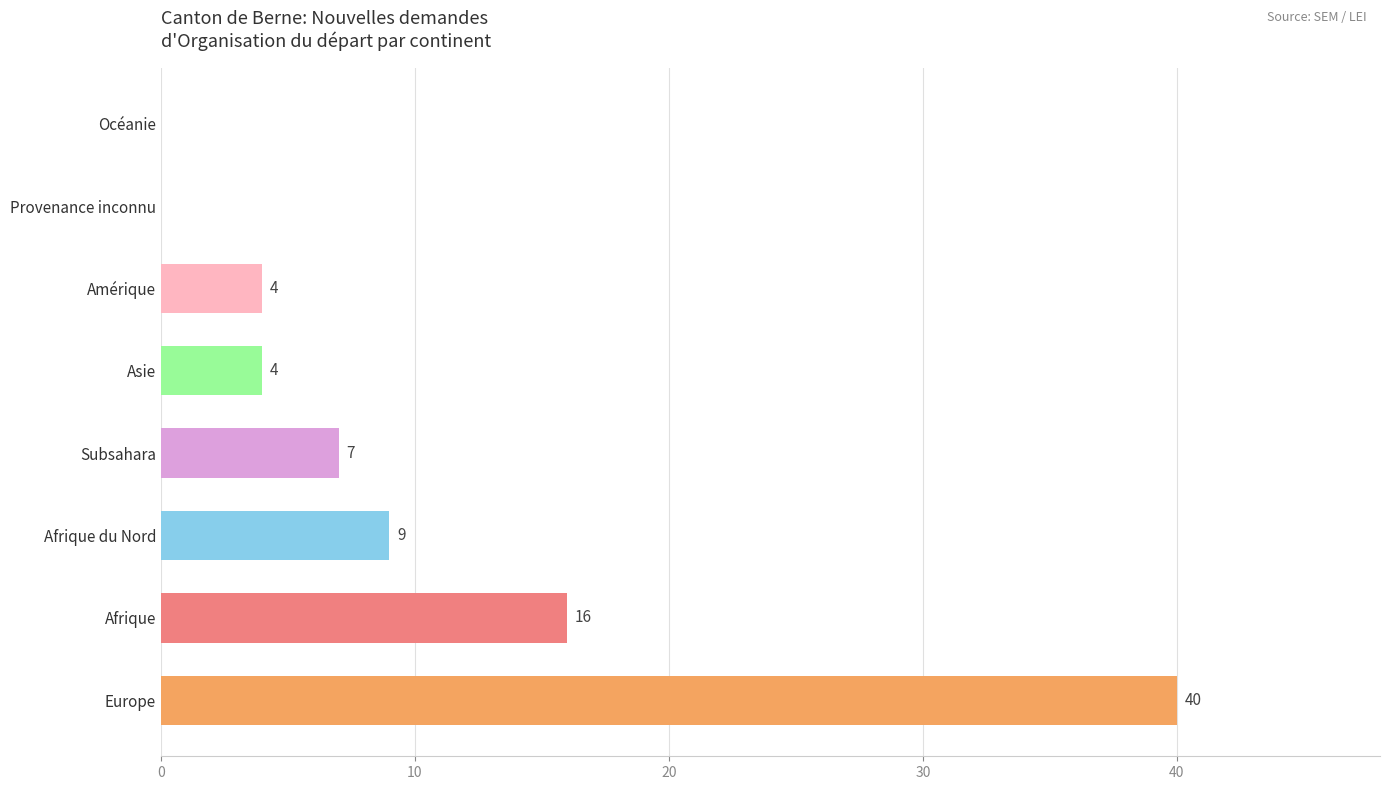

The chart shows a value of 4 at Subsahara. True or false?

False